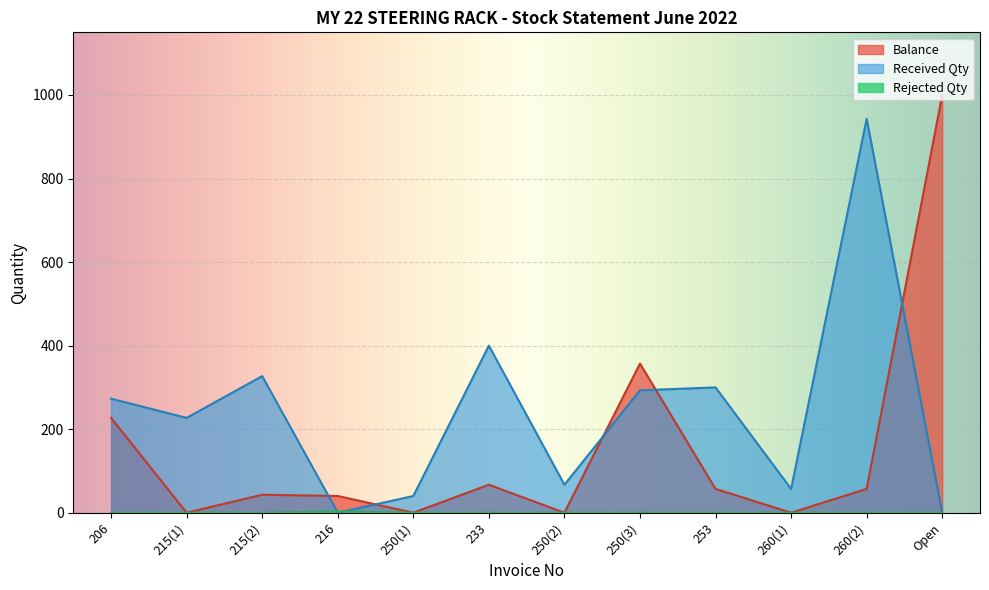

Between 206 and 253, which series saw the biggest shift?

Balance